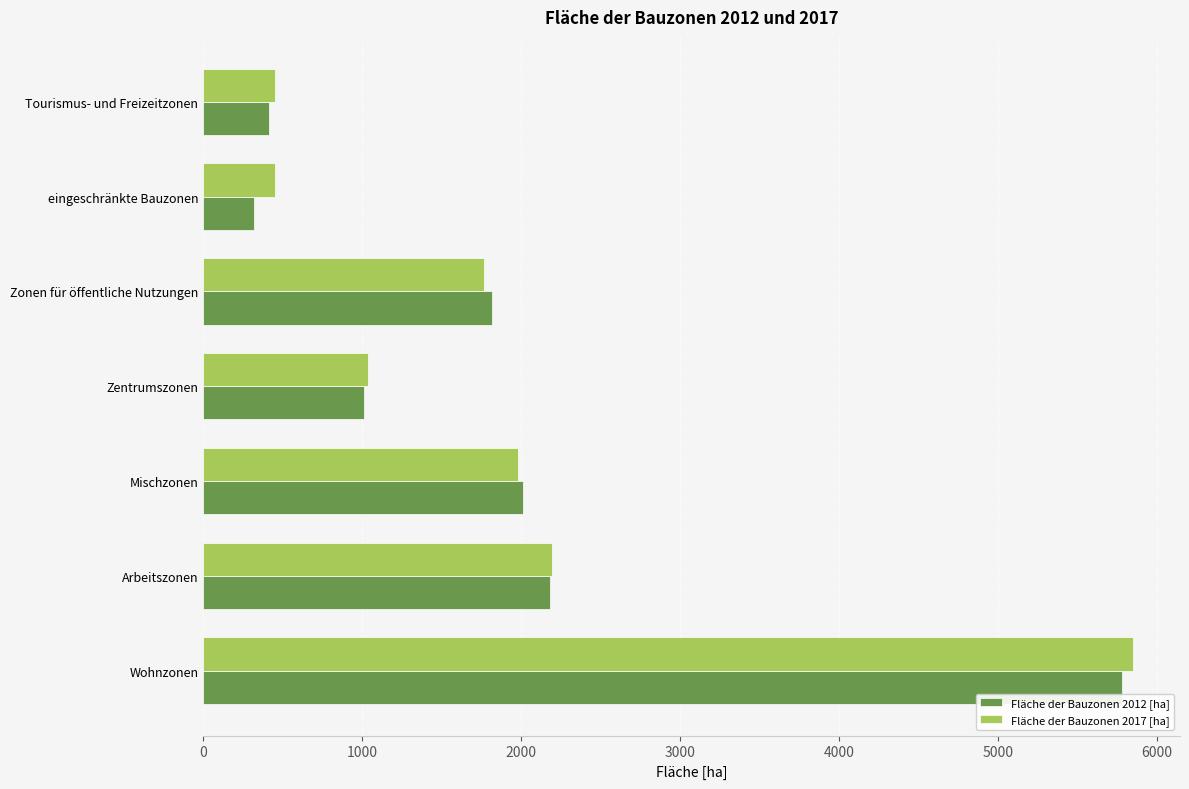

True or false: Fläche der Bauzonen 2012 [ha] has a value of 3198.5 at Mischzonen.

False